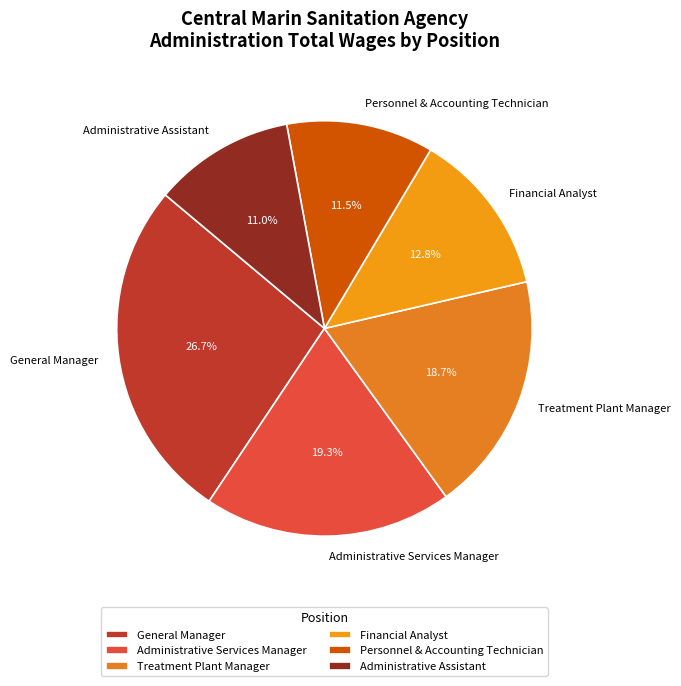

Approximately how many times larger is the value at Financial Analyst compared to General Manager?

0.5